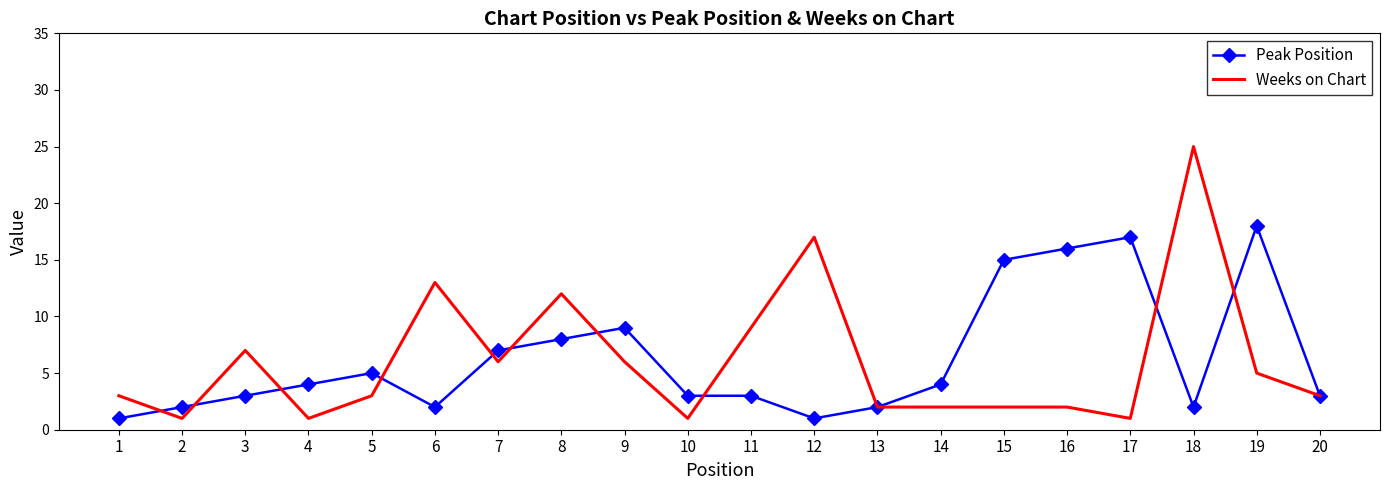

Between 2 and 8, which series saw the biggest shift?

Weeks on Chart